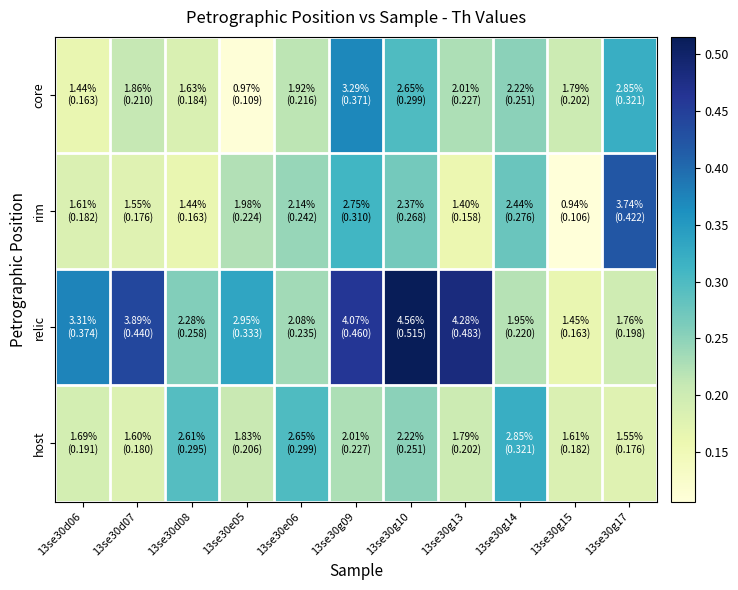

Reading left to right, list all the values displayed in this chart.

core: 13se30d06=0.2	13se30d07=0.2	13se30d08=0.2	13se30e05=0.1	13se30e06=0.2	13se30g09=0.4	13se30g10=0.3	13se30g13=0.2	13se30g14=0.3	13se30g15=0.2	13se30g17=0.3
rim: 13se30d06=0.2	13se30d07=0.2	13se30d08=0.2	13se30e05=0.2	13se30e06=0.2	13se30g09=0.3	13se30g10=0.3	13se30g13=0.2	13se30g14=0.3	13se30g15=0.1	13se30g17=0.4
relic: 13se30d06=0.4	13se30d07=0.4	13se30d08=0.3	13se30e05=0.3	13se30e06=0.2	13se30g09=0.5	13se30g10=0.5	13se30g13=0.5	13se30g14=0.2	13se30g15=0.2	13se30g17=0.2
host: 13se30d06=0.2	13se30d07=0.2	13se30d08=0.3	13se30e05=0.2	13se30e06=0.3	13se30g09=0.2	13se30g10=0.3	13se30g13=0.2	13se30g14=0.3	13se30g15=0.2	13se30g17=0.2